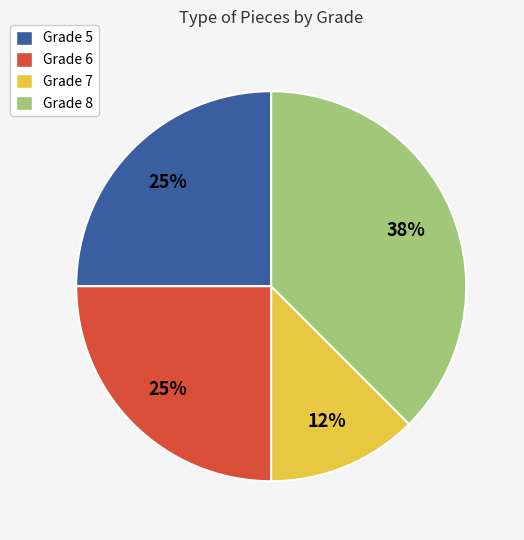

Is Grade 7 the majority of the pie?

No